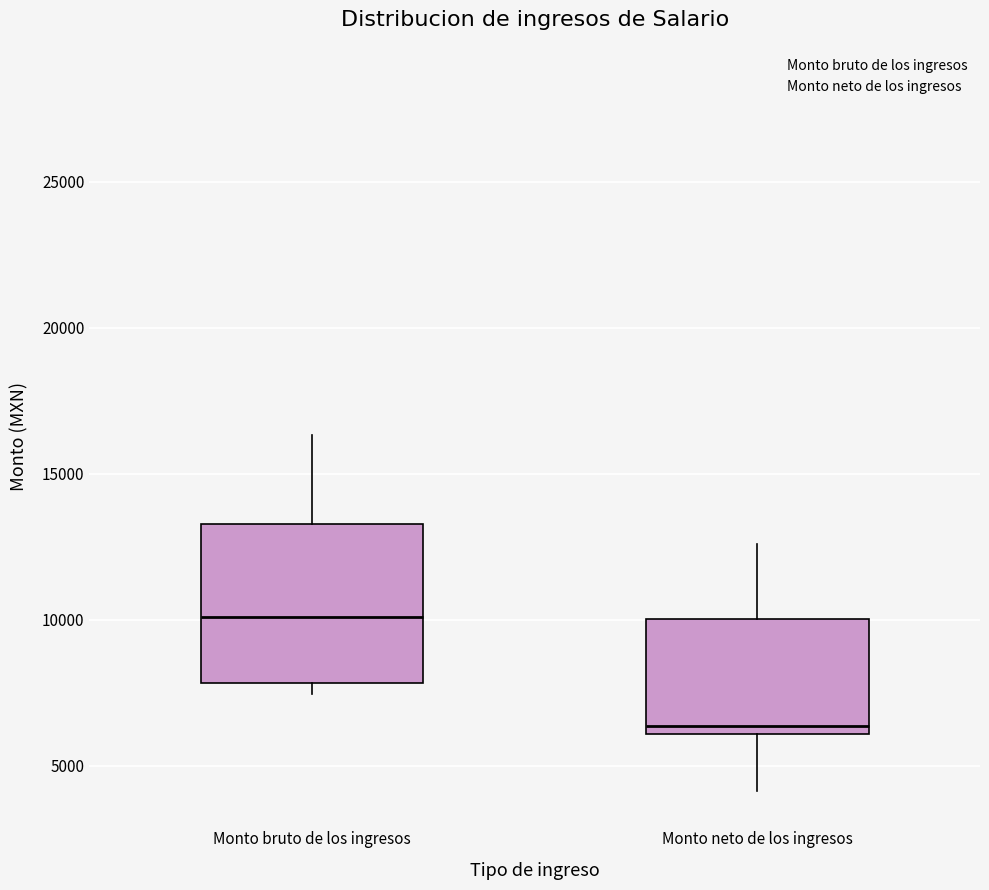

Reading left to right, read every box against the y-axis: the position of its median line, the range the box covers, and the ends of its whiskers. The values are not printed on the chart, so give them approximately, as read against the axis.

Monto bruto de los ingresos: median 10000, box 8000 to 13500, whiskers 7500 to 16500
Monto neto de los ingresos: median 6500, box 6000 to 10000, whiskers 4000 to 12500